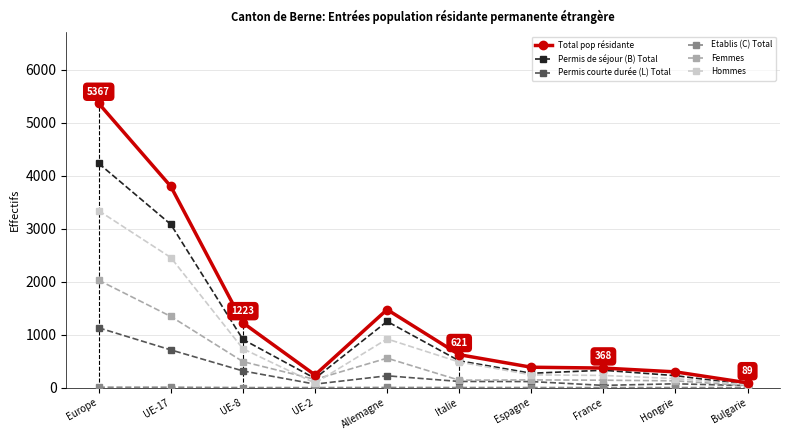

What is the sum of all Total pop résidante values?

13858